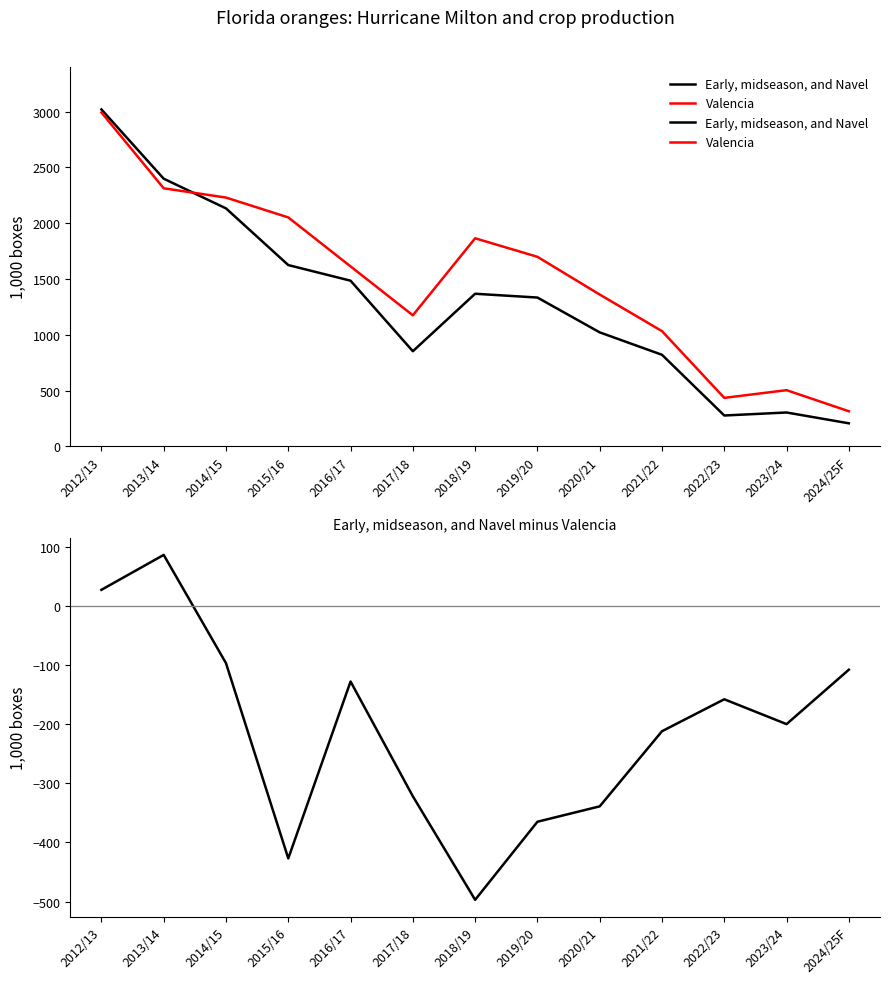

True or false: Early, midseason, and Navel and Valencia intersect in this chart.

True